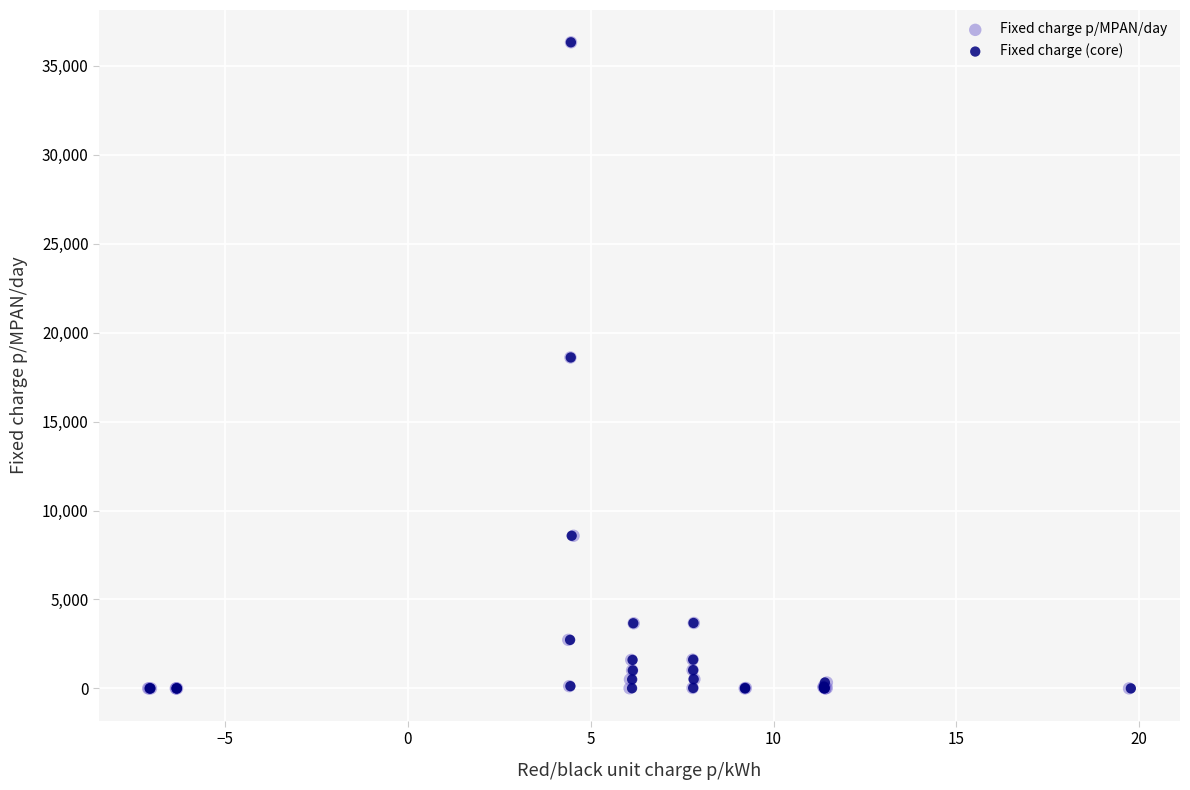

What are all the series names shown in the legend?

Fixed charge p/MPAN/day, Fixed charge (core)